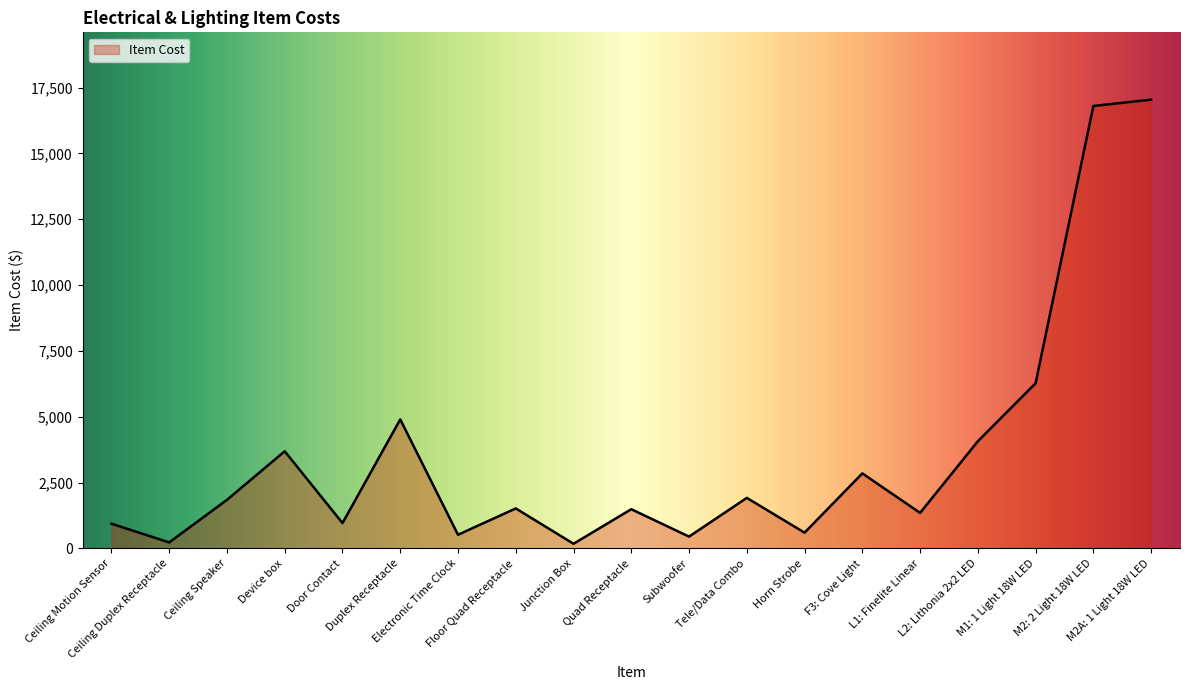

Is it true that the value at Door Contact is 963?

True